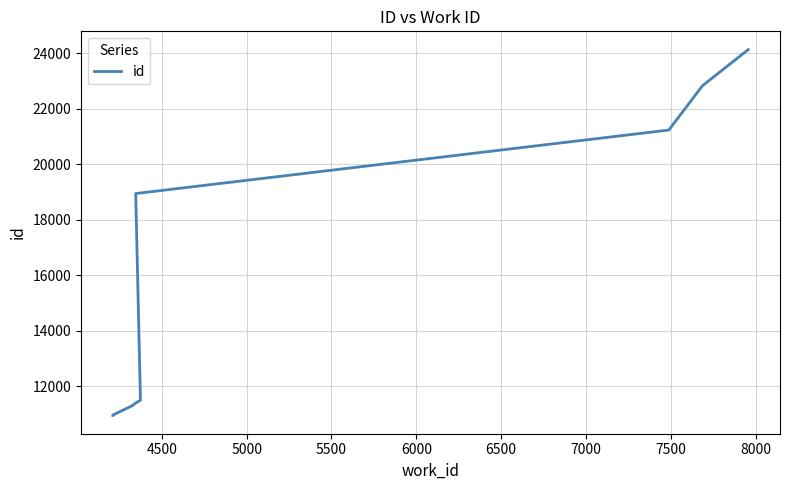

What is the maximum value shown in the chart?

24130